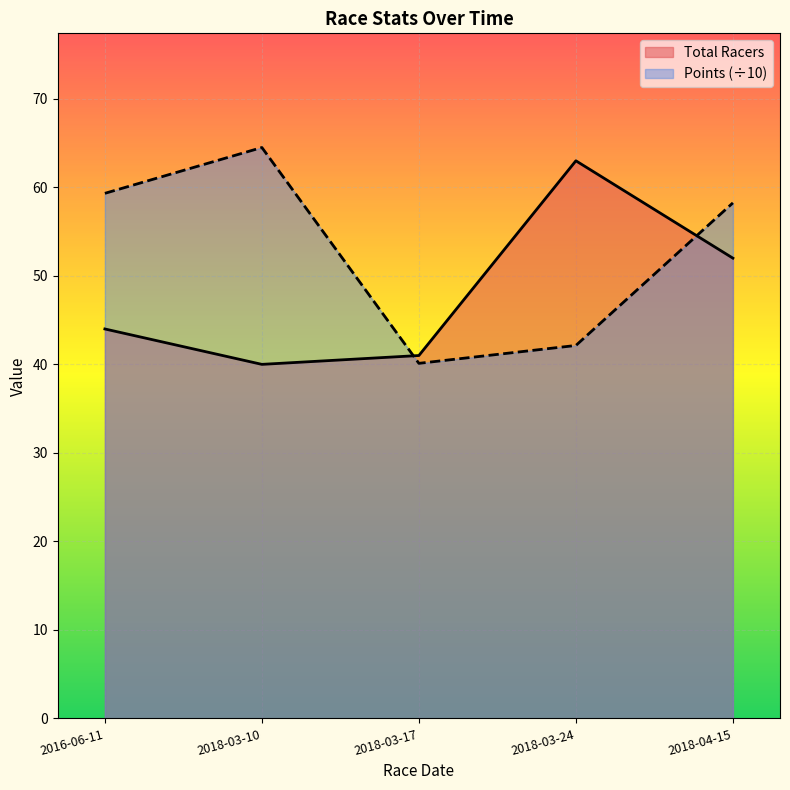

The Total Racers series shows 58.0 at 2018-03-10. True or false?

False